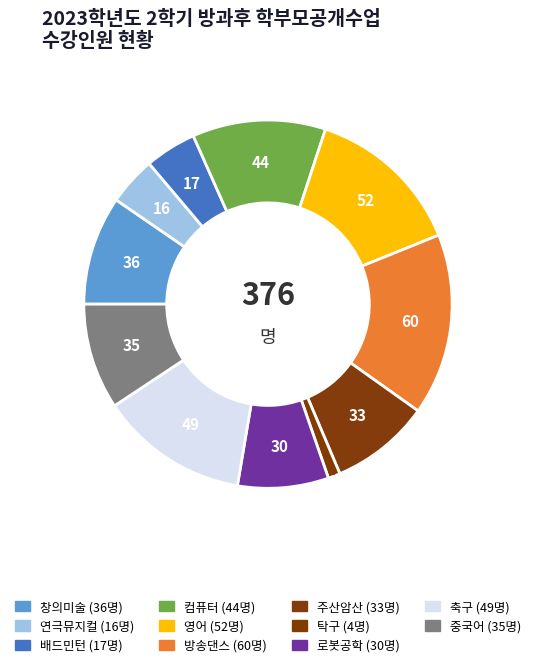

True or false: 영어 accounts for 14% of the total.

True